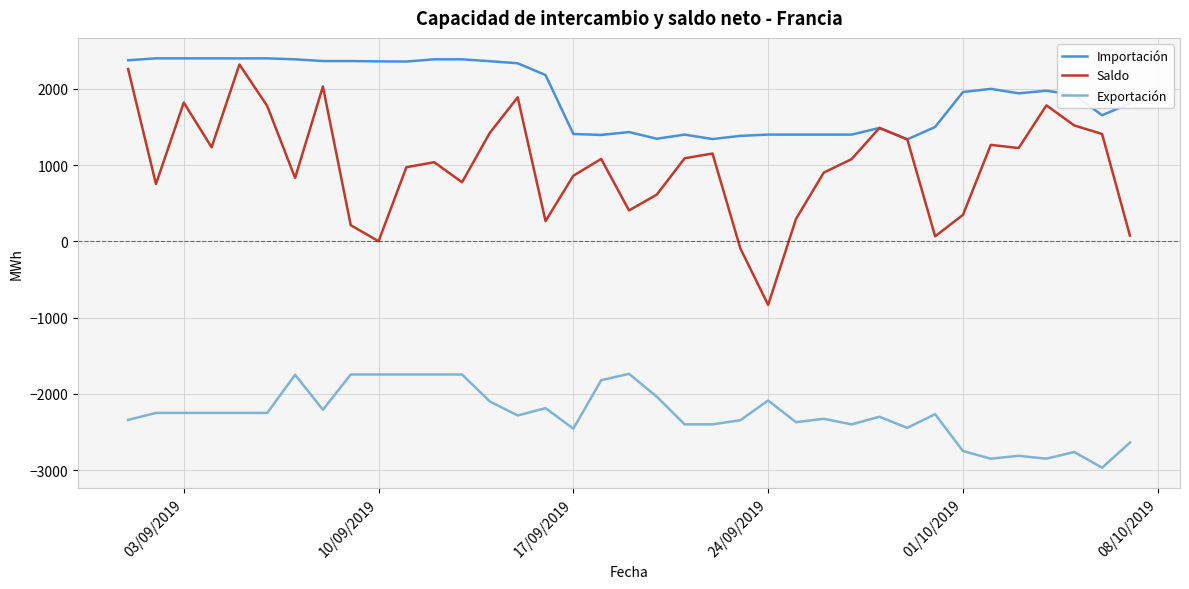

Which series has the largest total across all categories?

Importación